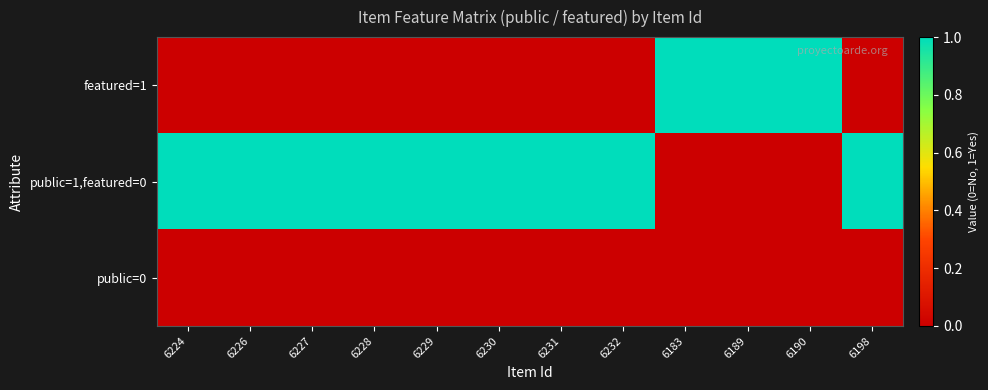

Rank the series by their maximum value, from lowest to highest.

public=0, featured=1, public=1,featured=0